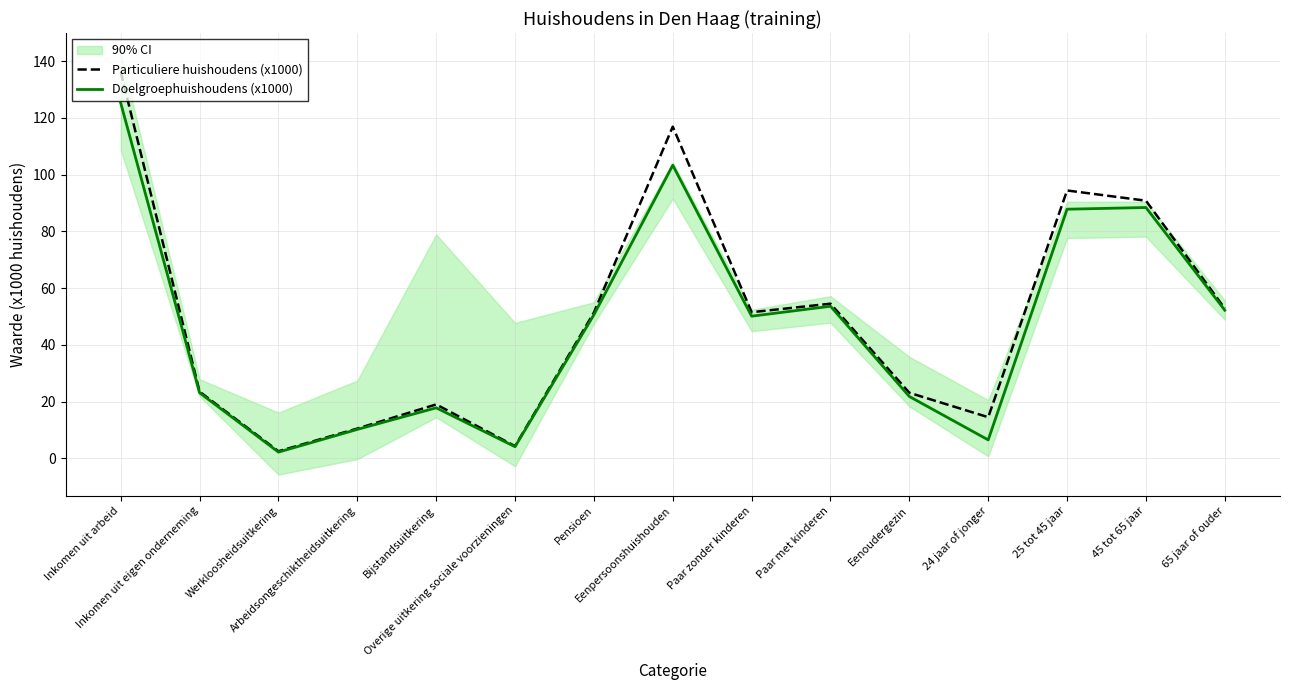

Where is Particuliere huishoudens (x1000) nearest to the value 69?

Paar met kinderen